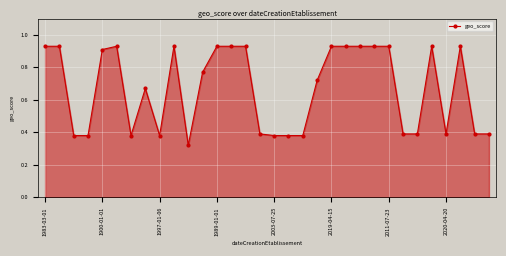

True or false: the data has more than 1 interior local peaks.

True